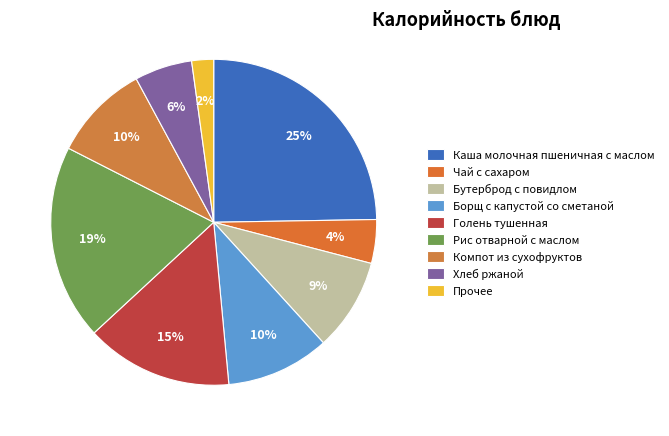

Which slice is the smallest?

Прочее